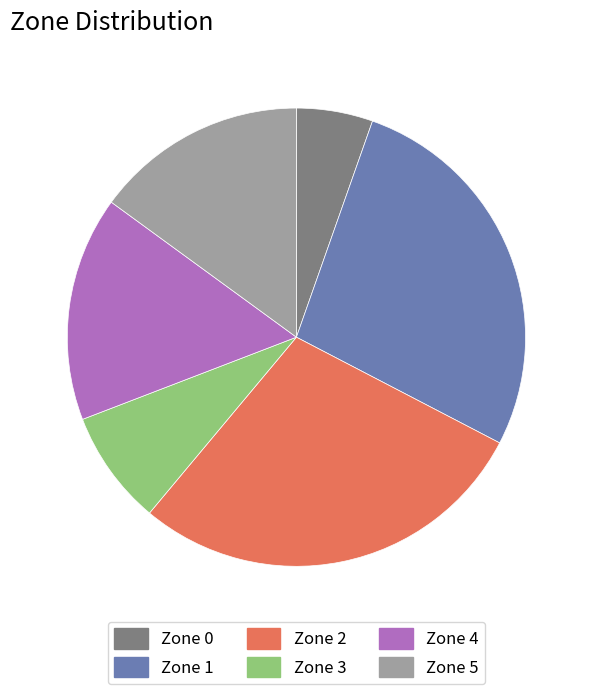

Which has a higher value, Zone 5 or Zone 0?

Zone 5